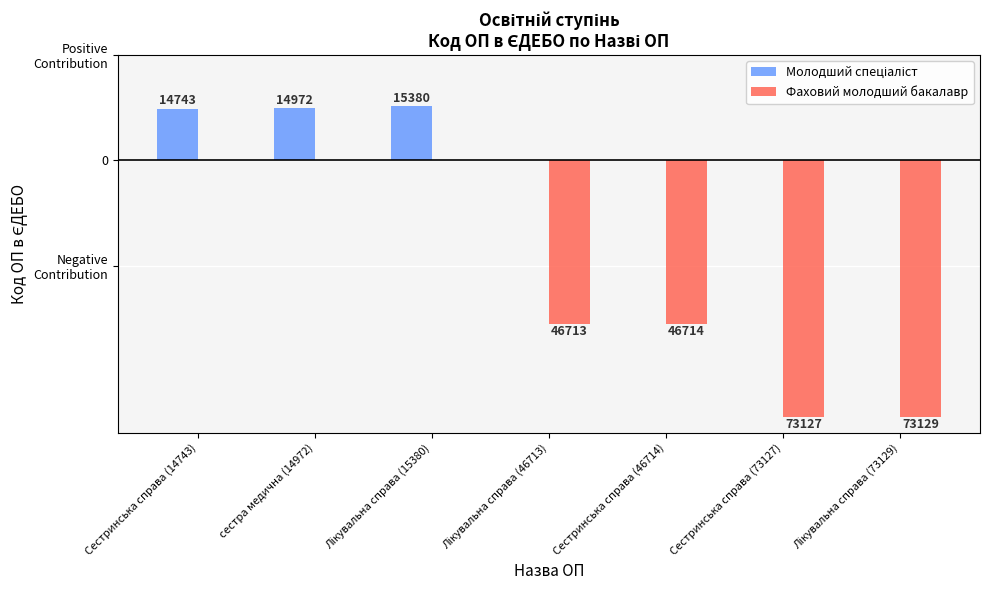

Does the chart contain stacked bars?

No